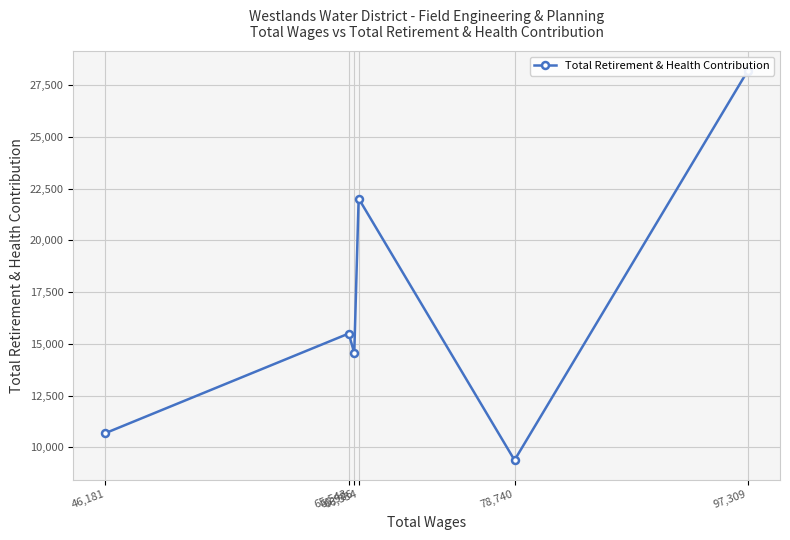

How many categories are shown in the chart?

6